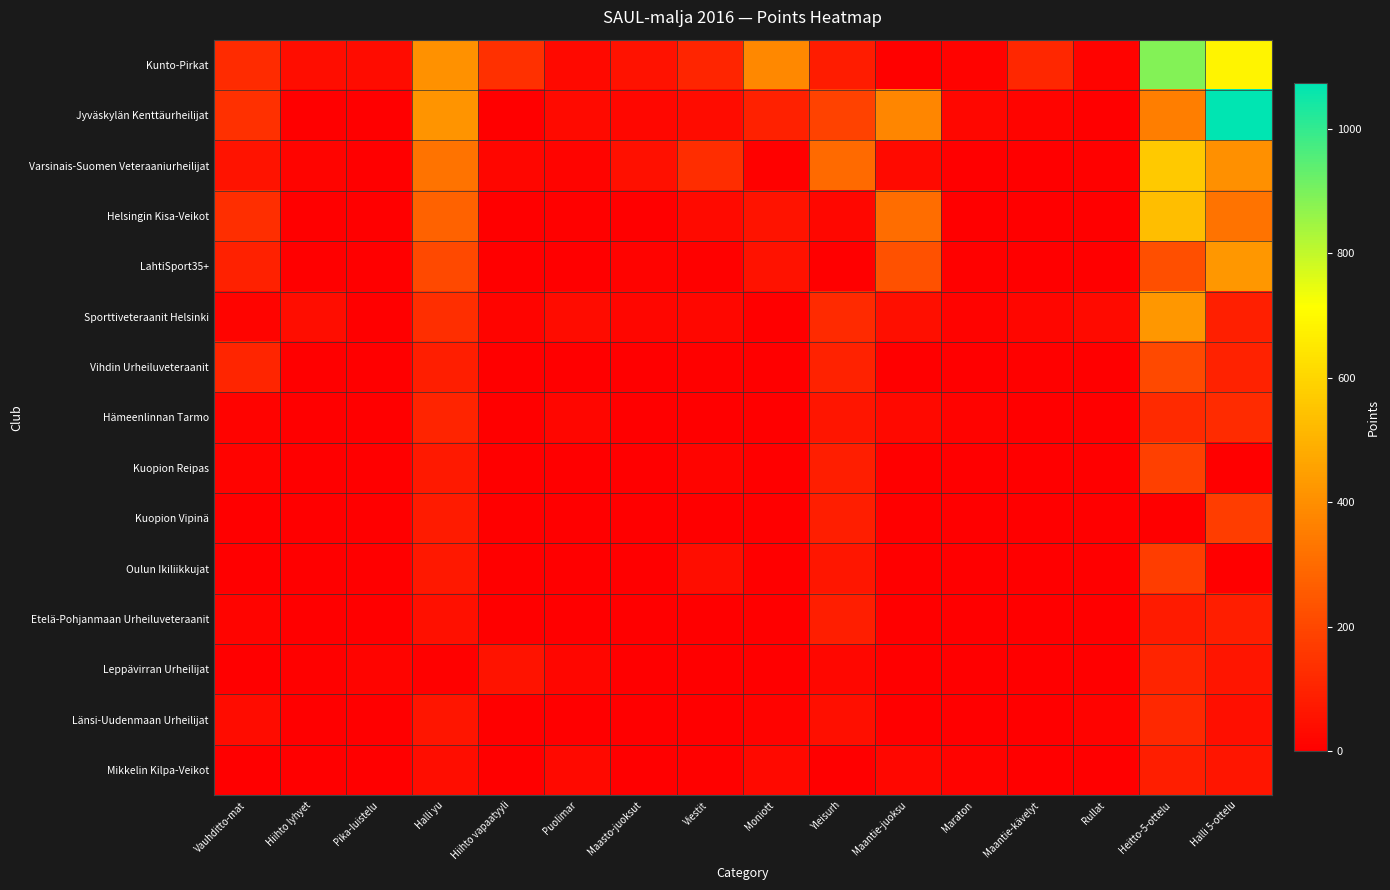

Reading right to left, what are all the values shown in this chart?

Kunto-Pirkat: Halli 5-ottelu=686.0	Heitto-5-ottelu=888.0	Rullat=10.0	Maantie-kävelyt=110.0	Maraton=10.0	Maantie-juoksu=7.0	Yleisurh=80.0	Moniott=383.5	Viestit=108.0	Maasto-juoksut=52.0	Puolimar=29.0	Hiihto vapaatyyli=135.0	Halli yu=409.5	Pika-luistelu=37.0	Hiihto lyhyet=38.0	Vauhditto-mat=122.0
Jyväskylän Kenttäurheilijat: Halli 5-ottelu=1073.0	Heitto-5-ottelu=353.0	Rullat=2.0	Maantie-kävelyt=15.0	Maraton=23.0	Maantie-juoksu=380.0	Yleisurh=187.0	Moniott=96.0	Viestit=36.0	Maasto-juoksut=22.0	Puolimar=33.0	Hiihto vapaatyyli=1.0	Halli yu=417.0	Pika-luistelu=0.0	Hiihto lyhyet=0.0	Vauhditto-mat=137.0
Varsinais-Suomen Veteraaniurheilijat: Halli 5-ottelu=406.0	Heitto-5-ottelu=565.0	Rullat=6.0	Maantie-kävelyt=2.0	Maraton=0.0	Maantie-juoksu=33.0	Yleisurh=298.0	Moniott=8.0	Viestit=127.0	Maasto-juoksut=48.0	Puolimar=14.0	Hiihto vapaatyyli=18.0	Halli yu=324.0	Pika-luistelu=0.0	Hiihto lyhyet=16.0	Vauhditto-mat=57.0
Helsingin Kisa-Veikot: Halli 5-ottelu=324.0	Heitto-5-ottelu=533.0	Rullat=4.0	Maantie-kävelyt=0.0	Maraton=0.0	Maantie-juoksu=308.0	Yleisurh=22.0	Moniott=57.0	Viestit=32.0	Maasto-juoksut=0.0	Puolimar=7.0	Hiihto vapaatyyli=0.0	Halli yu=279.0	Pika-luistelu=0.0	Hiihto lyhyet=0.0	Vauhditto-mat=130.0
LahtiSport35+: Halli 5-ottelu=424.0	Heitto-5-ottelu=223.0	Rullat=0.0	Maantie-kävelyt=0.0	Maraton=8.0	Maantie-juoksu=228.0	Yleisurh=0.0	Moniott=51.0	Viestit=7.0	Maasto-juoksut=12.0	Puolimar=0.0	Hiihto vapaatyyli=0.0	Halli yu=206.0	Pika-luistelu=0.0	Hiihto lyhyet=0.0	Vauhditto-mat=94.0
Sporttiveteraanit Helsinki: Halli 5-ottelu=92.0	Heitto-5-ottelu=427.0	Rullat=33.0	Maantie-kävelyt=19.0	Maraton=9.0	Maantie-juoksu=44.0	Yleisurh=121.0	Moniott=0.0	Viestit=22.0	Maasto-juoksut=20.0	Puolimar=36.0	Hiihto vapaatyyli=16.0	Halli yu=130.0	Pika-luistelu=0.0	Hiihto lyhyet=41.0	Vauhditto-mat=13.0
Vihdin Urheiluveteraanit: Halli 5-ottelu=98.0	Heitto-5-ottelu=206.5	Rullat=2.0	Maantie-kävelyt=5.0	Maraton=0.0	Maantie-juoksu=0.0	Yleisurh=98.5	Moniott=1.0	Viestit=7.0	Maasto-juoksut=0.0	Puolimar=0.0	Hiihto vapaatyyli=0.0	Halli yu=86.0	Pika-luistelu=0.0	Hiihto lyhyet=0.0	Vauhditto-mat=105.0
Hämeenlinnan Tarmo: Halli 5-ottelu=122.0	Heitto-5-ottelu=120.0	Rullat=3.0	Maantie-kävelyt=0.0	Maraton=12.0	Maantie-juoksu=27.0	Yleisurh=59.0	Moniott=0.0	Viestit=0.0	Maasto-juoksut=3.0	Puolimar=18.0	Hiihto vapaatyyli=4.0	Halli yu=103.0	Pika-luistelu=0.0	Hiihto lyhyet=2.0	Vauhditto-mat=11.0
Kuopion Reipas: Halli 5-ottelu=3.0	Heitto-5-ottelu=182.0	Rullat=0.0	Maantie-kävelyt=0.0	Maraton=0.0	Maantie-juoksu=0.0	Yleisurh=85.0	Moniott=0.0	Viestit=14.0	Maasto-juoksut=0.0	Puolimar=3.0	Hiihto vapaatyyli=0.0	Halli yu=72.0	Pika-luistelu=0.0	Hiihto lyhyet=0.0	Vauhditto-mat=9.0
Kuopion Vipinä: Halli 5-ottelu=174.0	Heitto-5-ottelu=0.0	Rullat=0.0	Maantie-kävelyt=0.0	Maraton=0.0	Maantie-juoksu=0.0	Yleisurh=87.0	Moniott=0.0	Viestit=0.0	Maasto-juoksut=0.0	Puolimar=0.0	Hiihto vapaatyyli=0.0	Halli yu=78.0	Pika-luistelu=0.0	Hiihto lyhyet=0.0	Vauhditto-mat=0.0
Oulun Ikiliikkujat: Halli 5-ottelu=0.0	Heitto-5-ottelu=172.0	Rullat=0.0	Maantie-kävelyt=0.0	Maraton=0.0	Maantie-juoksu=0.0	Yleisurh=63.0	Moniott=0.0	Viestit=39.0	Maasto-juoksut=0.0	Puolimar=0.0	Hiihto vapaatyyli=0.0	Halli yu=70.0	Pika-luistelu=0.0	Hiihto lyhyet=0.0	Vauhditto-mat=0.0
Etelä-Pohjanmaan Urheiluveteraanit: Halli 5-ottelu=87.0	Heitto-5-ottelu=78.0	Rullat=0.0	Maantie-kävelyt=0.0	Maraton=0.0	Maantie-juoksu=0.0	Yleisurh=84.0	Moniott=0.0	Viestit=0.0	Maasto-juoksut=0.0	Puolimar=0.0	Hiihto vapaatyyli=0.0	Halli yu=47.0	Pika-luistelu=0.0	Hiihto lyhyet=1.0	Vauhditto-mat=14.0
Leppävirran Urheilijat: Halli 5-ottelu=62.0	Heitto-5-ottelu=103.0	Rullat=1.0	Maantie-kävelyt=2.0	Maraton=0.0	Maantie-juoksu=0.0	Yleisurh=25.0	Moniott=0.0	Viestit=0.0	Maasto-juoksut=0.0	Puolimar=17.0	Hiihto vapaatyyli=56.0	Halli yu=5.0	Pika-luistelu=14.0	Hiihto lyhyet=8.0	Vauhditto-mat=0.0
Länsi-Uudenmaan Urheilijat: Halli 5-ottelu=43.0	Heitto-5-ottelu=117.0	Rullat=10.0	Maantie-kävelyt=0.0	Maraton=0.0	Maantie-juoksu=0.0	Yleisurh=42.0	Moniott=9.0	Viestit=0.0	Maasto-juoksut=0.0	Puolimar=0.0	Hiihto vapaatyyli=0.0	Halli yu=59.0	Pika-luistelu=0.0	Hiihto lyhyet=0.0	Vauhditto-mat=37.0
Mikkelin Kilpa-Veikot: Halli 5-ottelu=61.0	Heitto-5-ottelu=86.0	Rullat=0.0	Maantie-kävelyt=0.0	Maraton=11.0	Maantie-juoksu=25.0	Yleisurh=0.0	Moniott=29.0	Viestit=8.0	Maasto-juoksut=0.0	Puolimar=28.0	Hiihto vapaatyyli=0.0	Halli yu=39.0	Pika-luistelu=0.0	Hiihto lyhyet=0.0	Vauhditto-mat=0.0